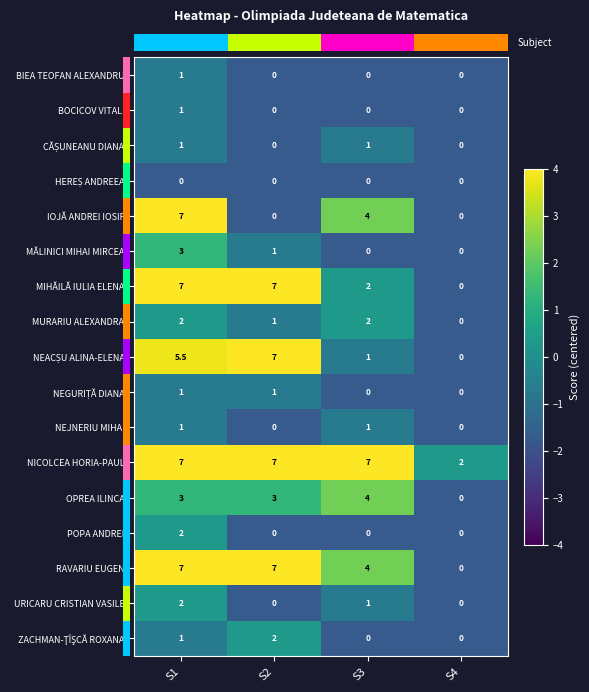

The value of MIHĂILĂ IULIA ELENA at S2 is 7.0. True or false?

True